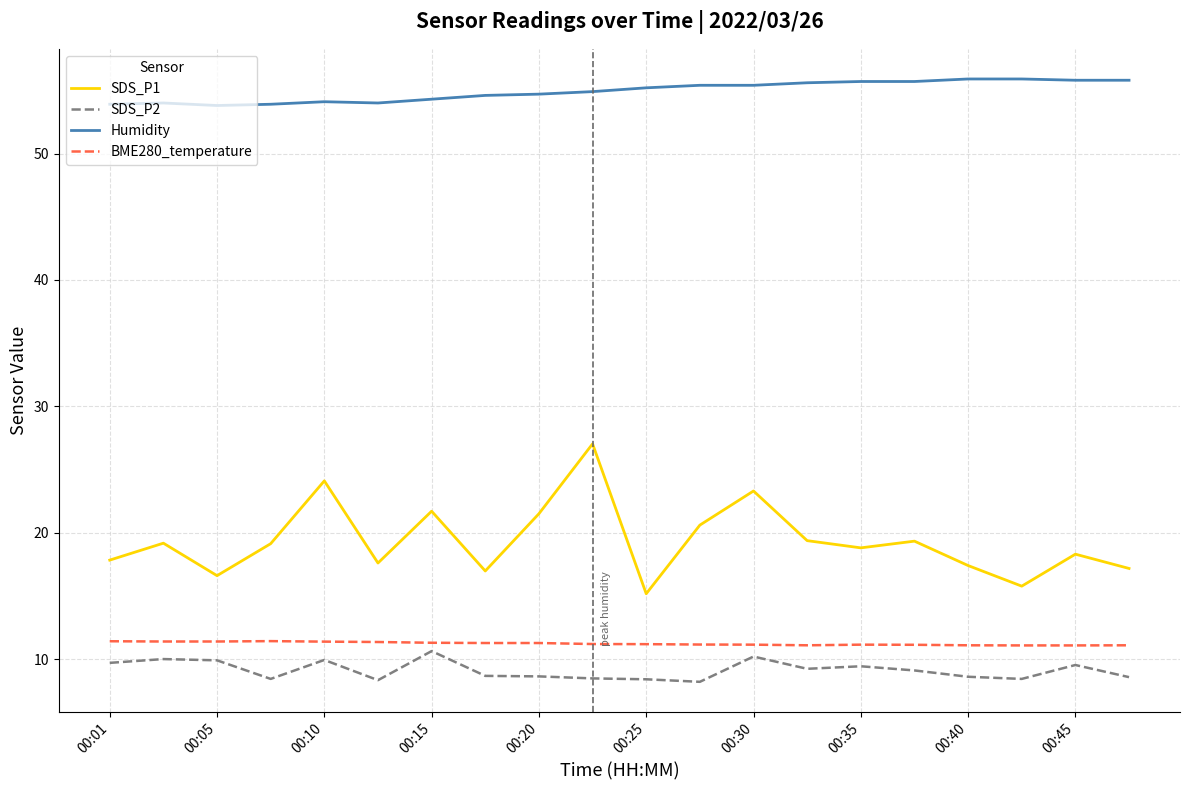

Which series has the largest range (max minus min)?

SDS_P1